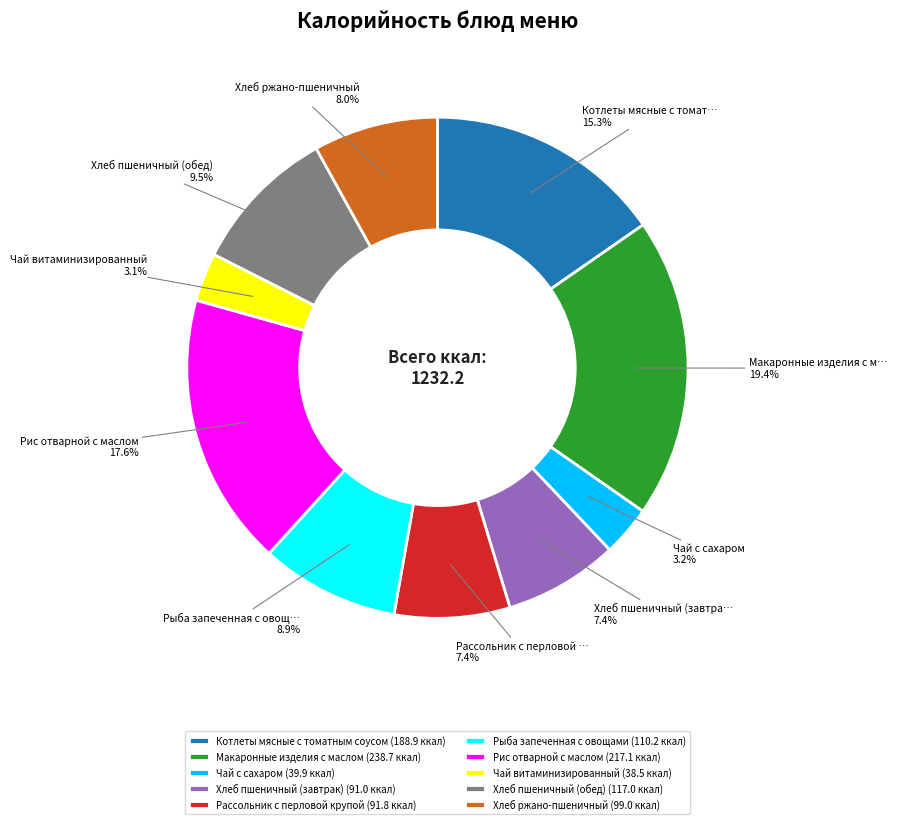

What percentage do Чай с сахаром and Макаронные изделия с маслом together represent?

22.6%